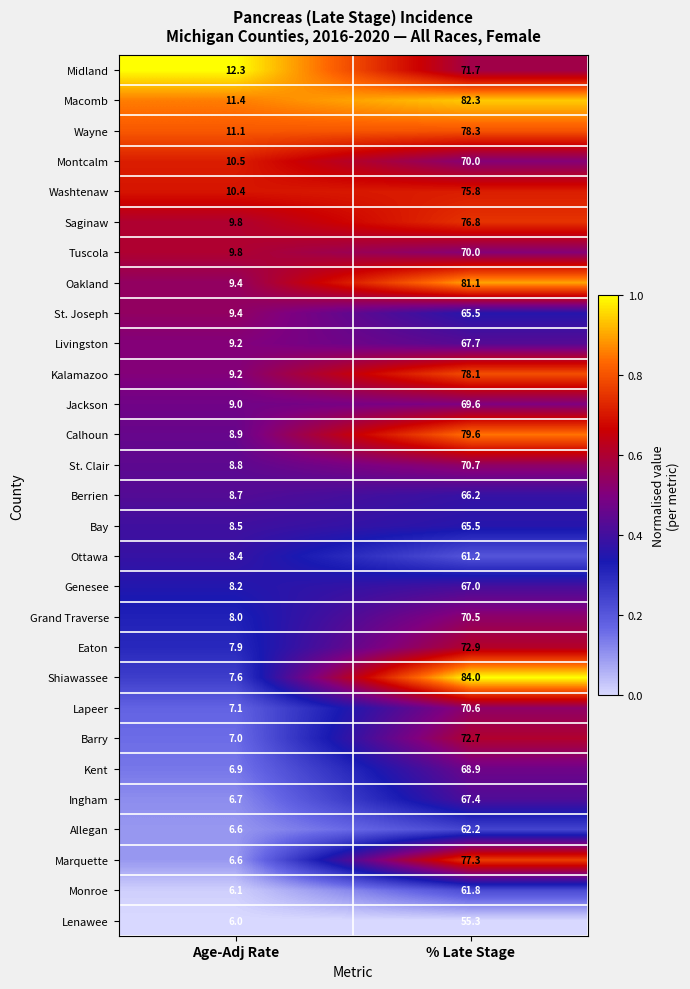

Which series has the widest spread of values?

Shiawassee